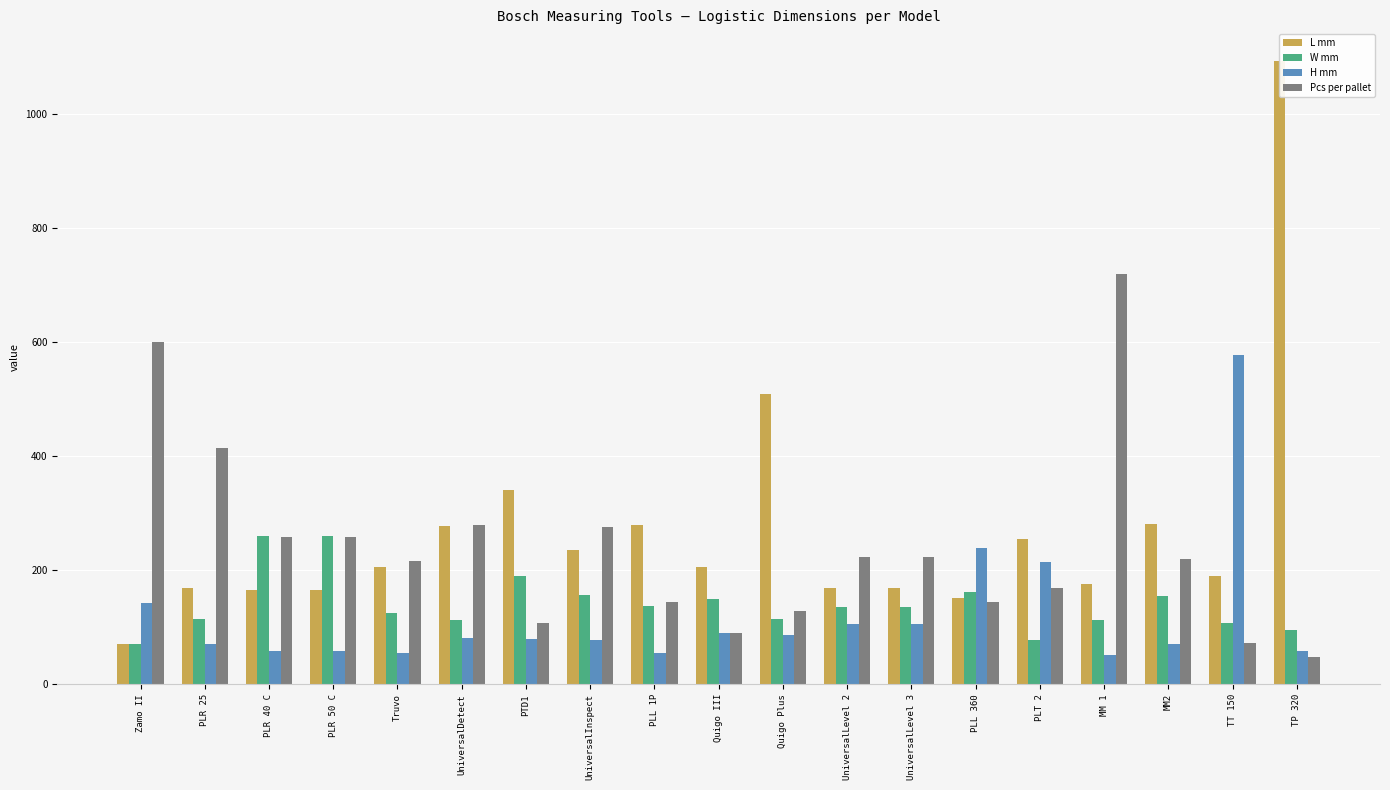

How many data points does each series have?

19